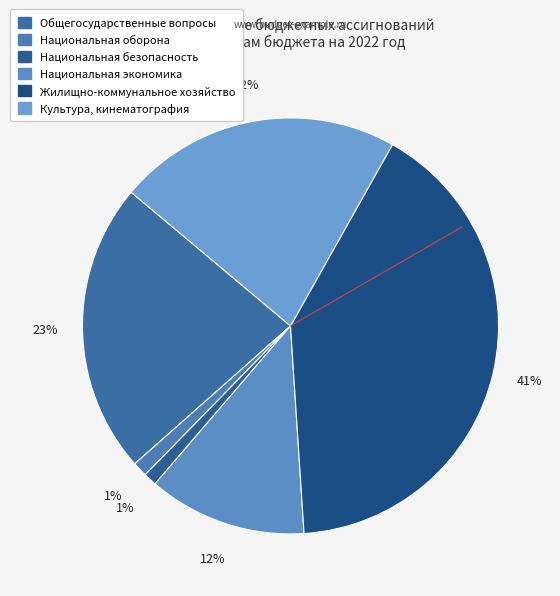

Does any single category account for the majority?

No